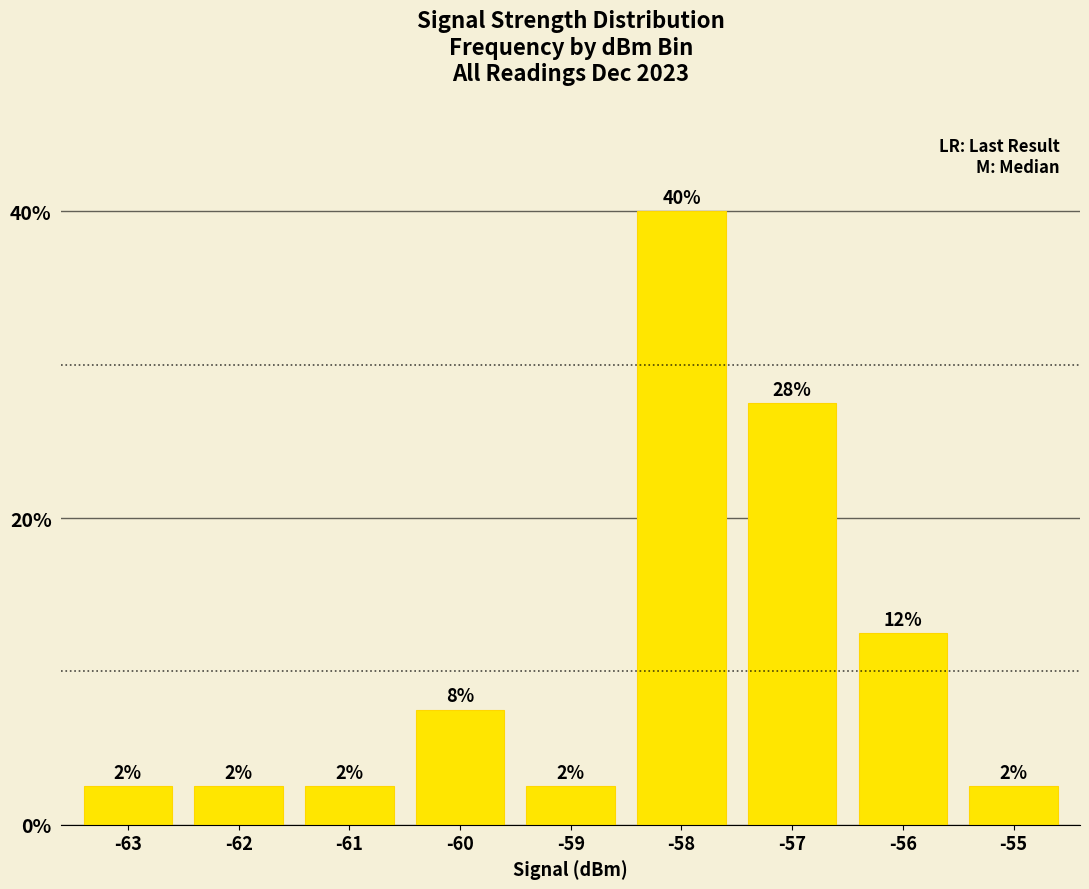

What is the difference between the values at -61 and -56?

10.0